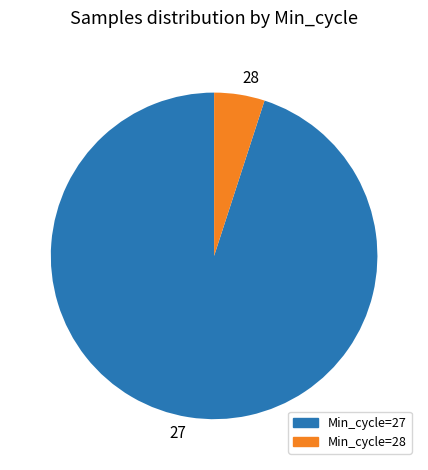

Which slice is the smallest?

28